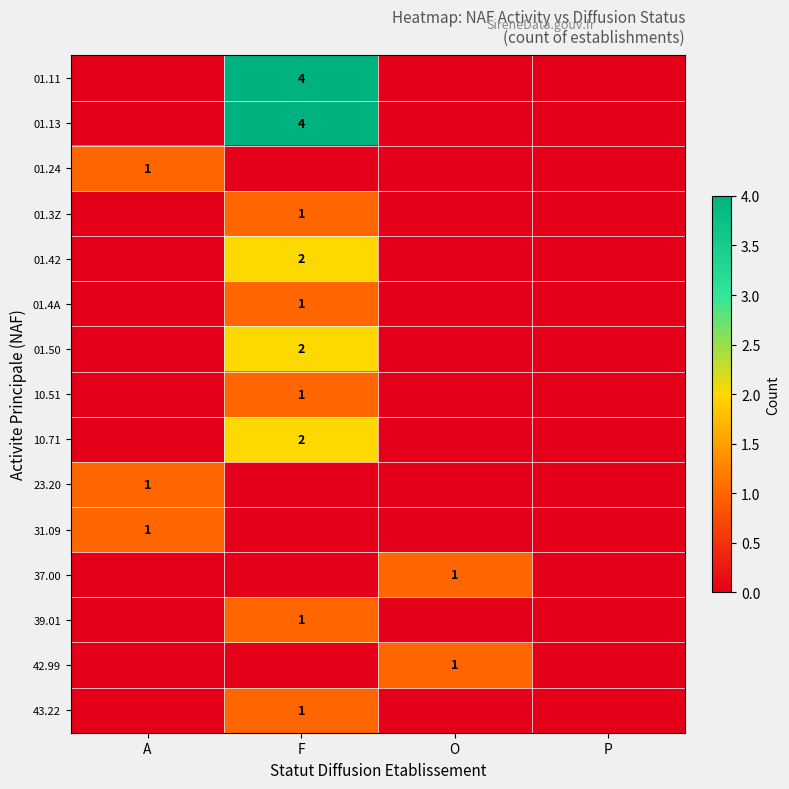

Which series has the widest spread of values?

01.11